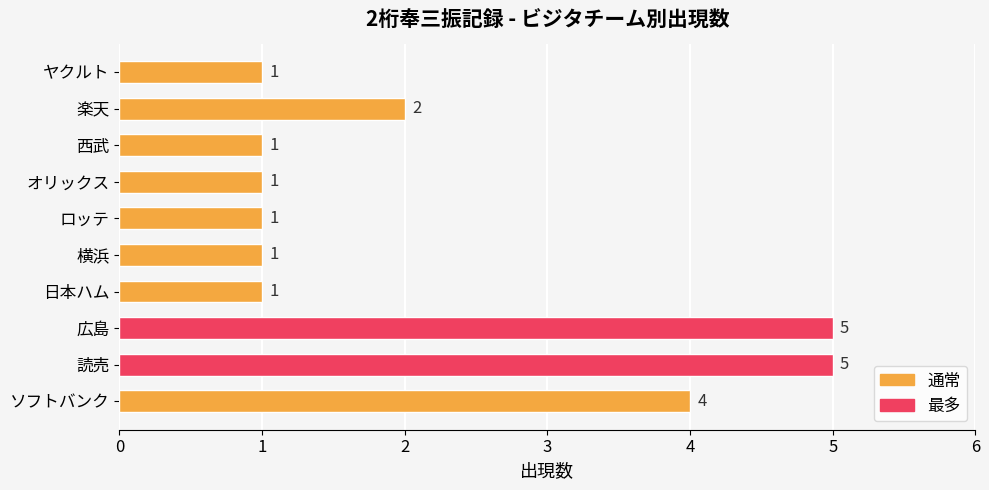

Reading top to bottom, extract all data points from this chart.

1	2	1	1	1	1	1	5	5	4